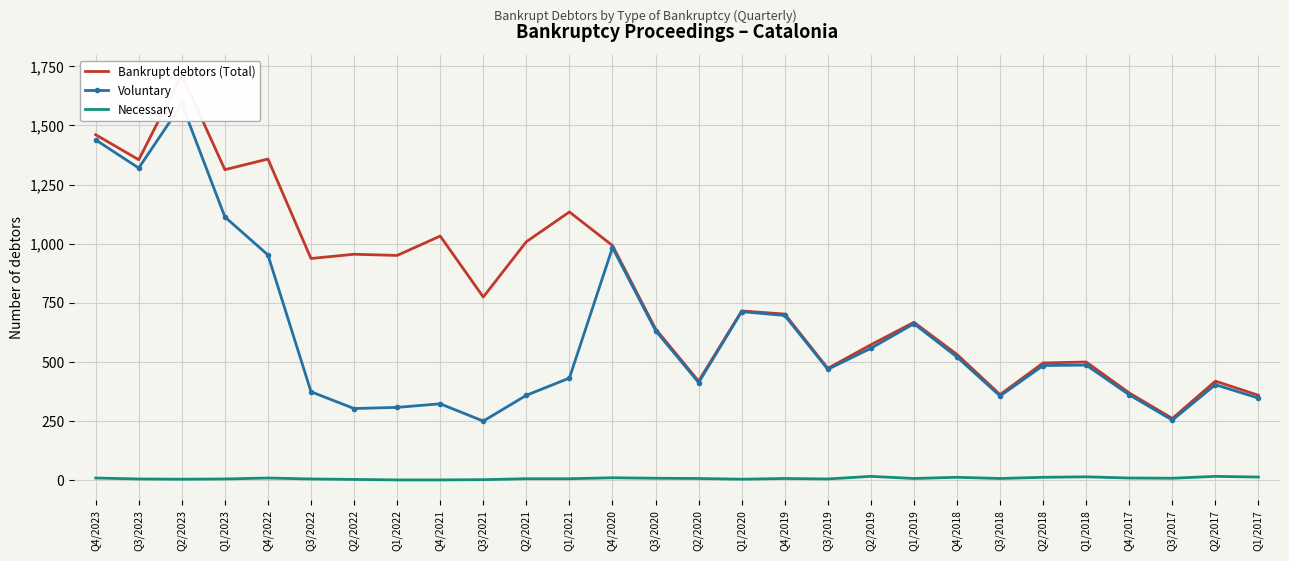

What is the maximum value shown in the chart?

1714